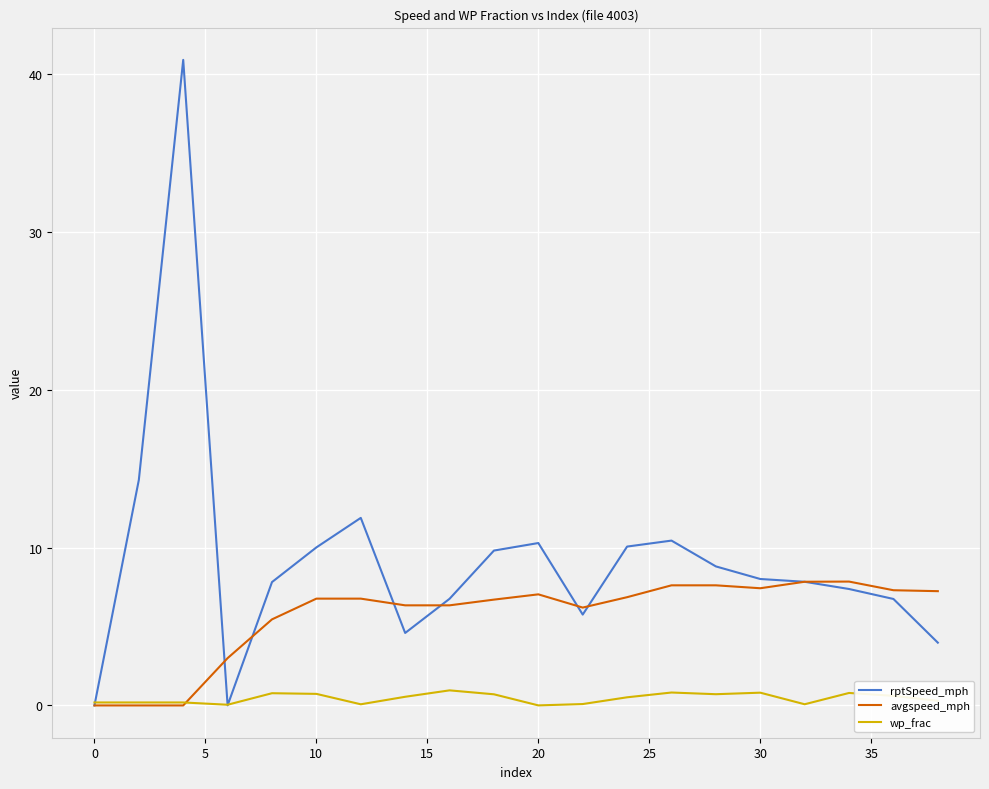

Which series has the largest total across all categories?

rptSpeed_mph